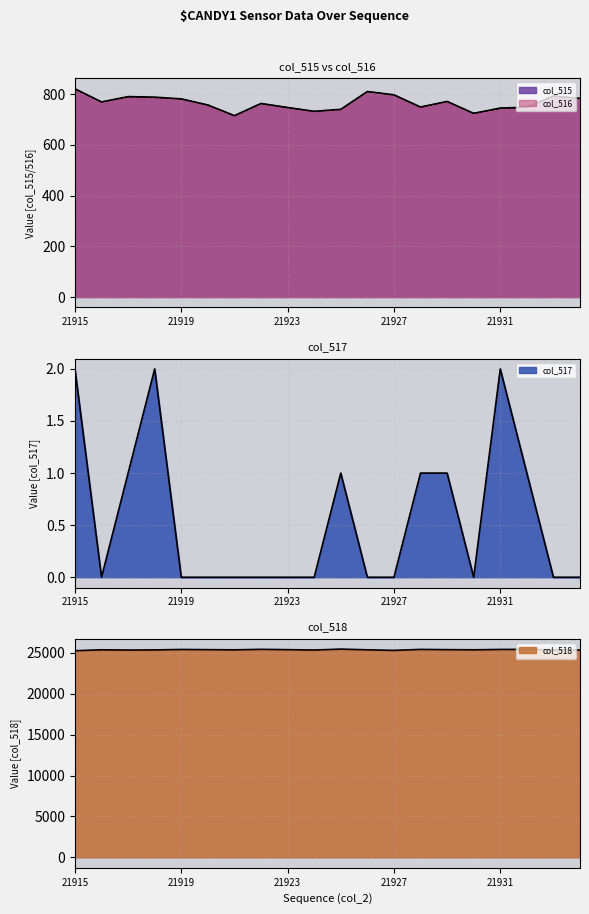

At which category does col_517 reach its first local valley?

21916